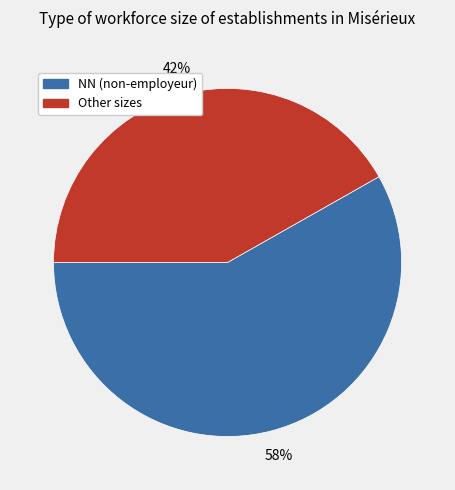

Which category accounts for the majority?

NN (non-employeur)